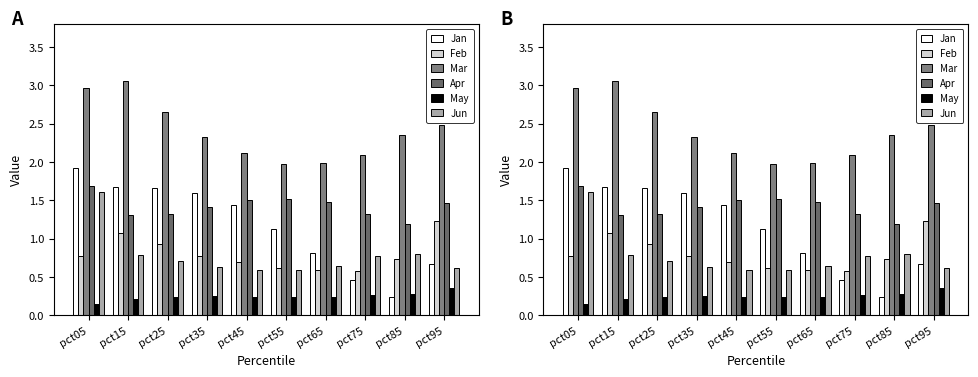

Are the bars horizontal?

No